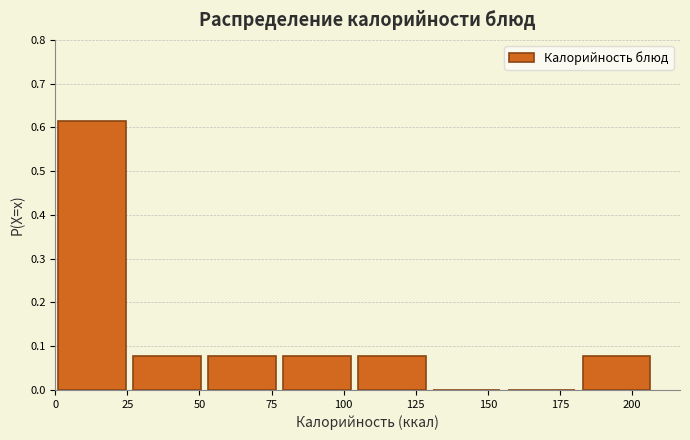

How tall is the bar that spans 105 to 131 on the x-axis? Neither the bar edges nor the heights are printed on the chart, so give them approximately, as read against the axes.

0.08